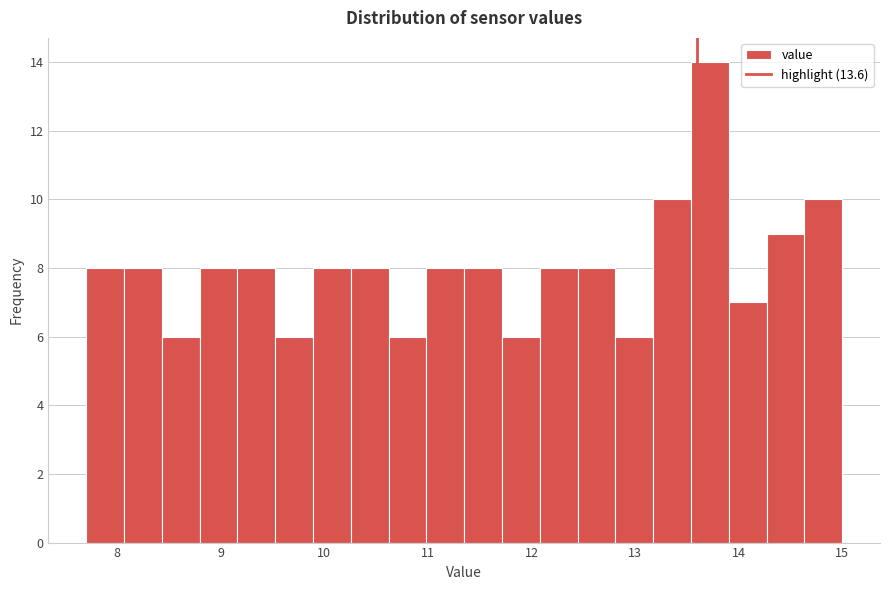

Read against the x-axis, roughly where is the centre of the tallest bar?

13.7